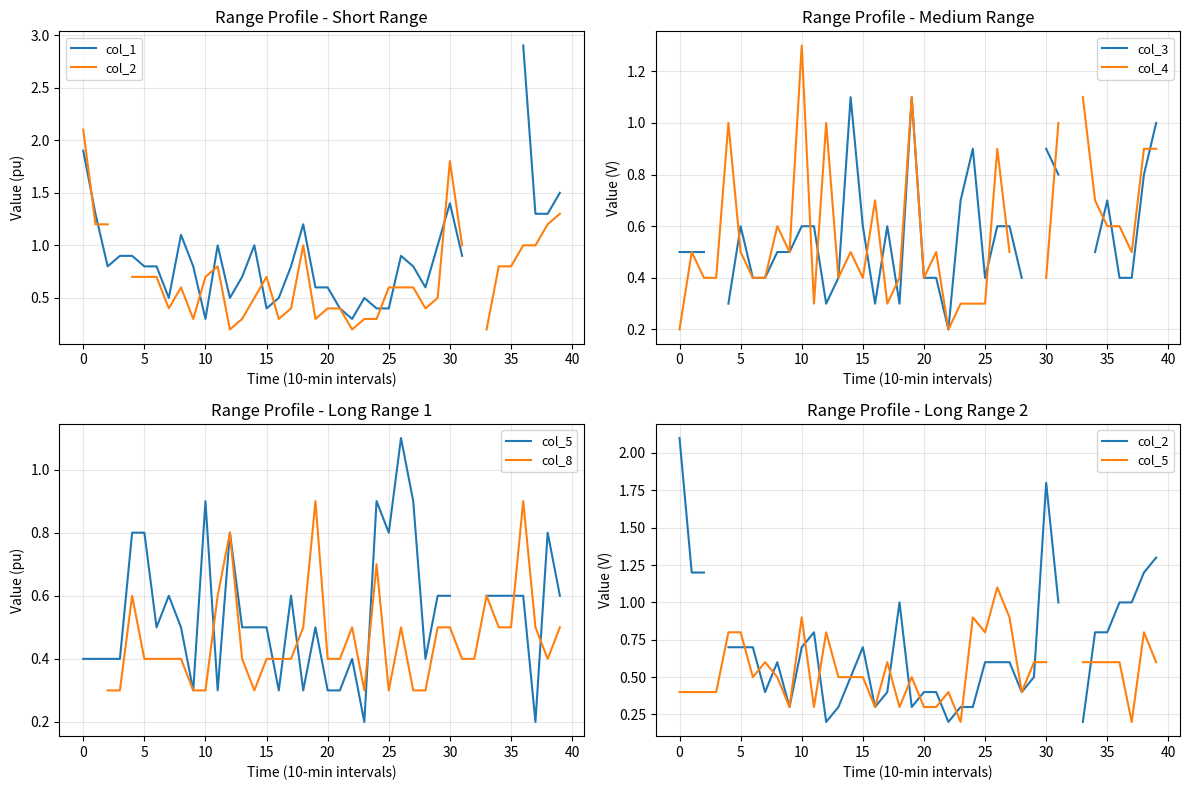

Is the value of col_1 at 39 greater than the value of col_4 at 25?

Yes